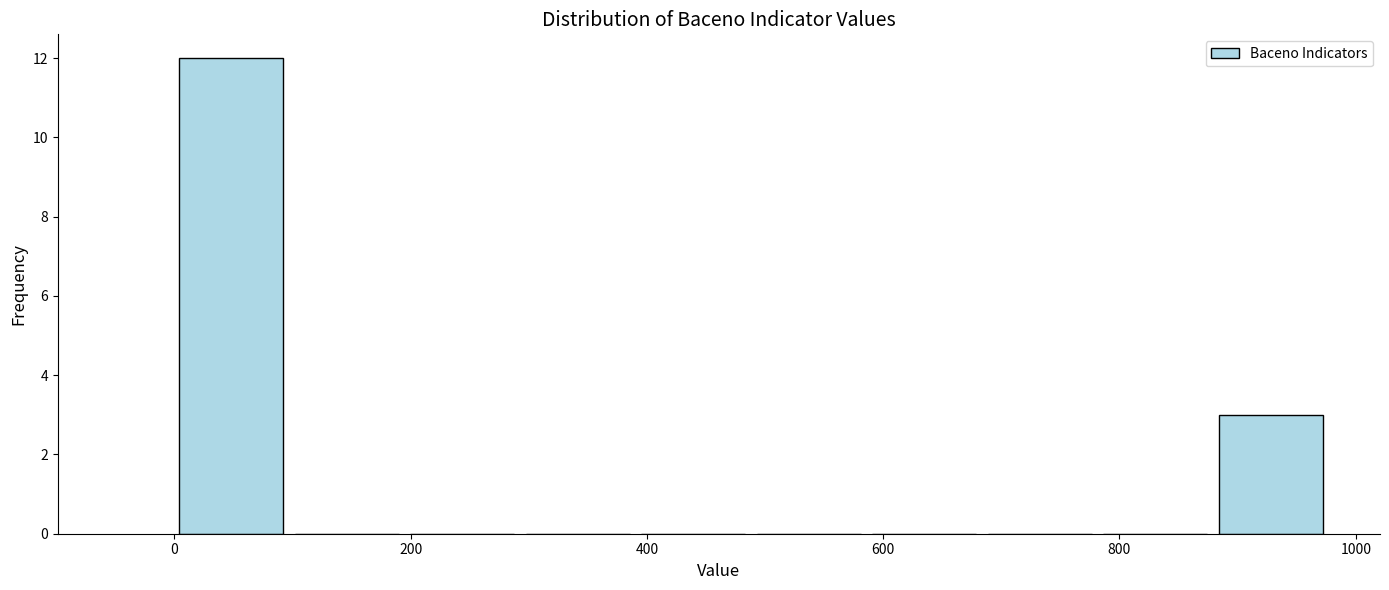

What is the height of the bar covering 0 to 100 on the x-axis? Neither the bar edges nor the heights are printed on the chart, so give them approximately, as read against the axes.

12